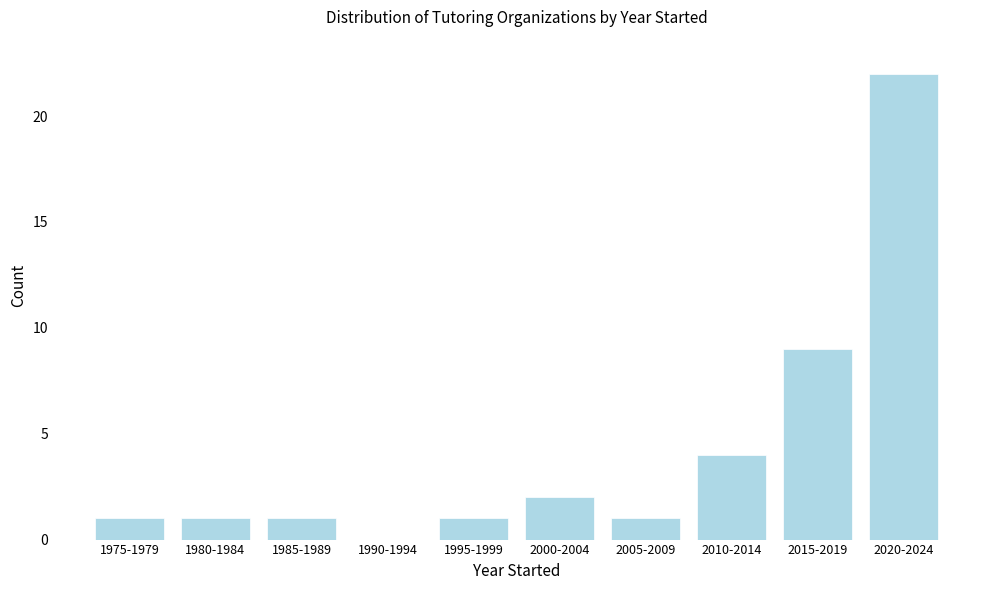

Reading left to right, what are all the values shown in this chart?

1975-1979=1	1980-1984=1	1985-1989=1	1990-1994=0	1995-1999=1	2000-2004=2	2005-2009=1	2010-2014=4	2015-2019=9	2020-2024=22